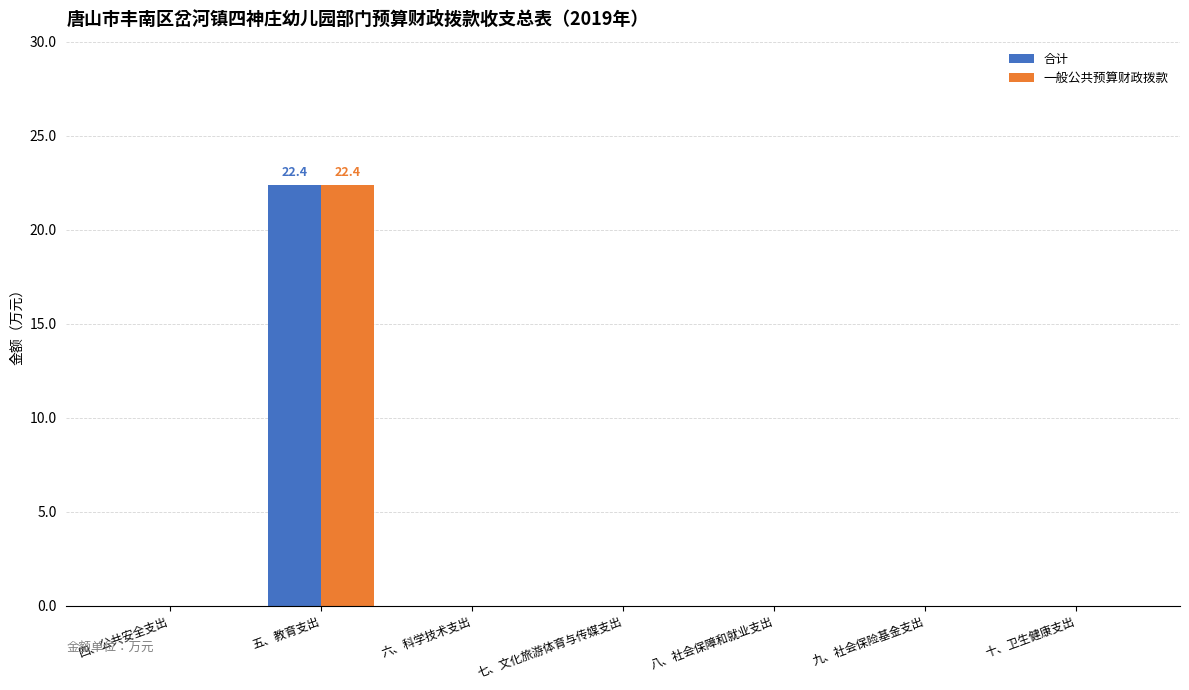

What is the sum of all 一般公共预算财政拨款 values?

22.4